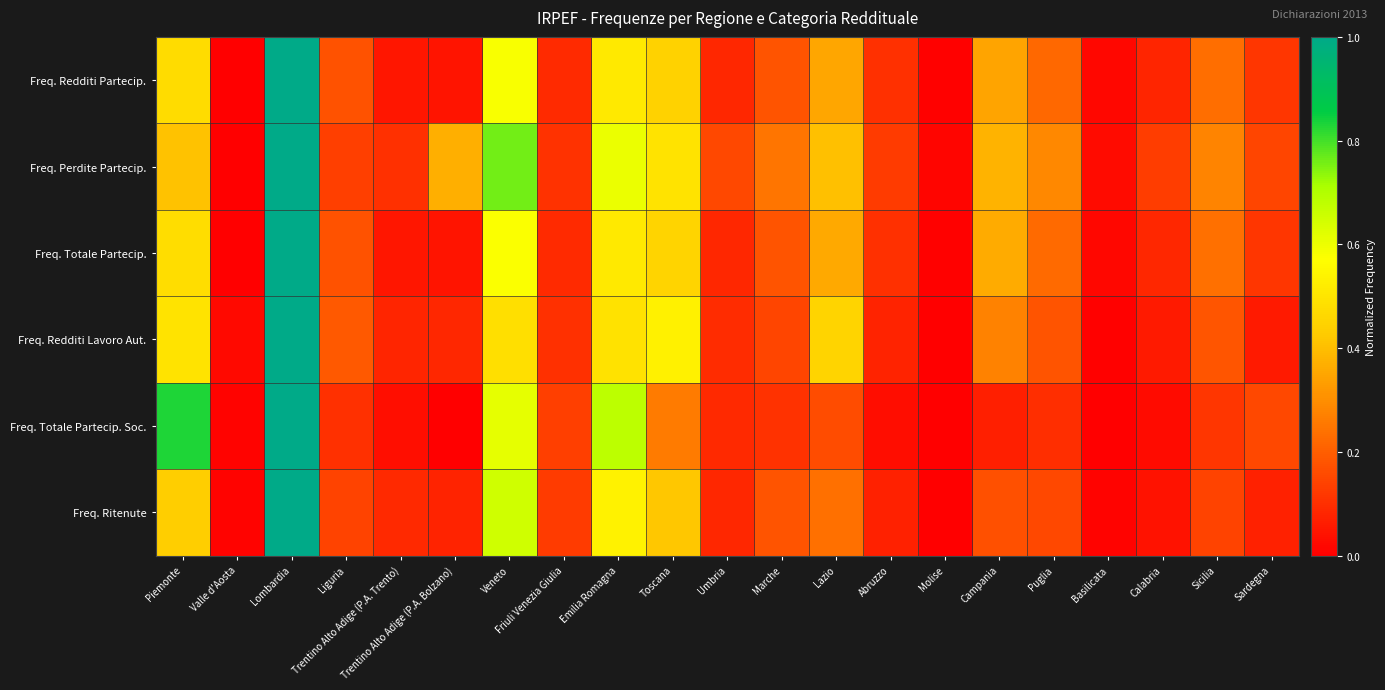

Which series changed the most between Valle d'Aosta and Basilicata?

Freq. Perdite Partecip.